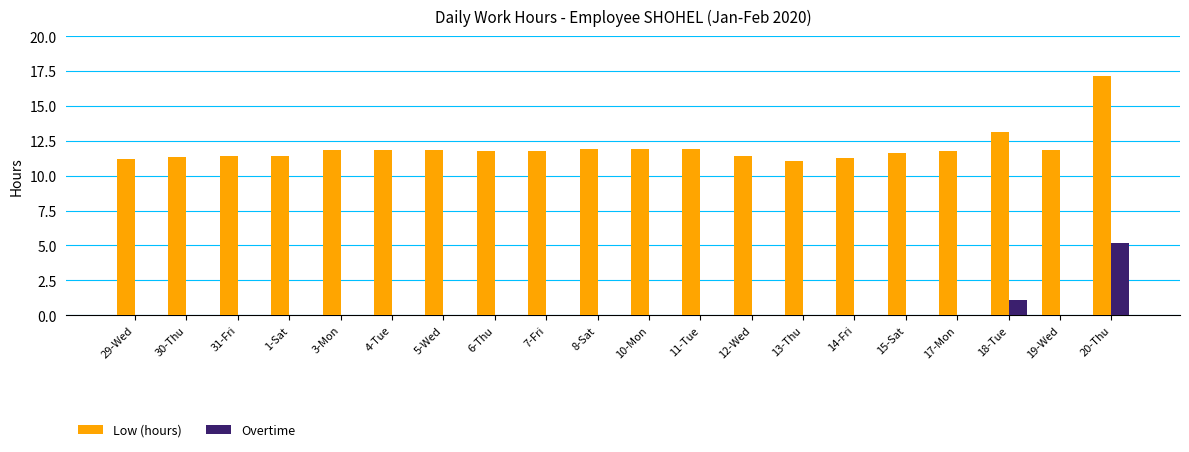

Which series has the largest total across all categories?

Low (hours)